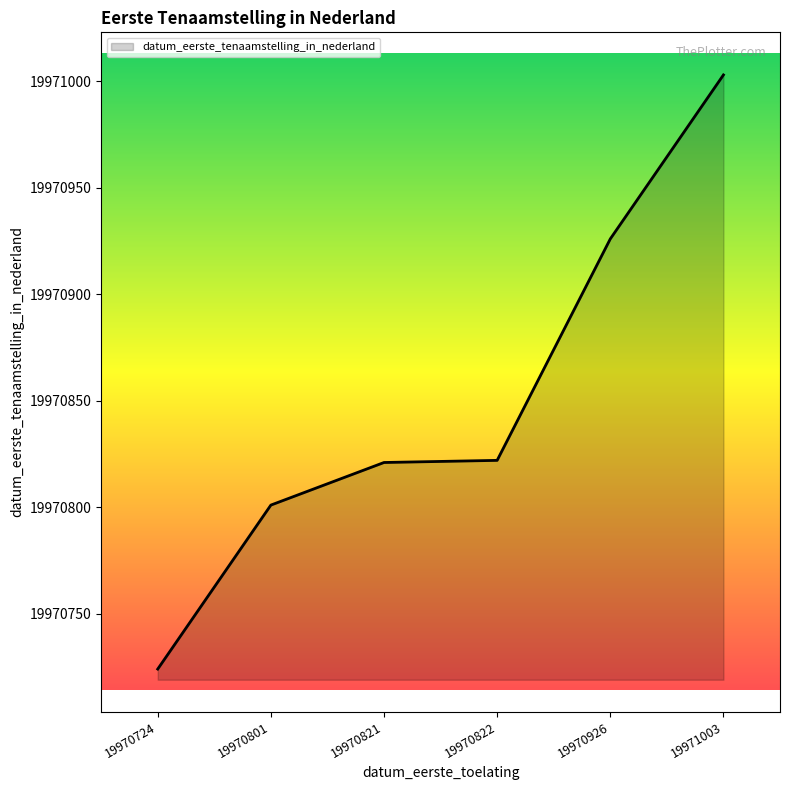

Does the chart have visible grid lines?

No